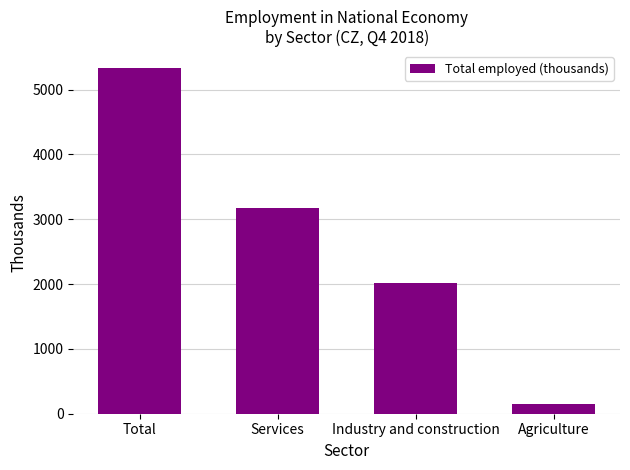

At which label does the data first exceed 3169?

Total